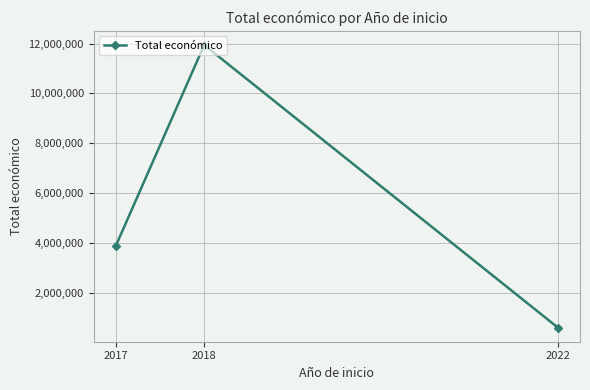

At which label is the value closest to 6272247?

2017